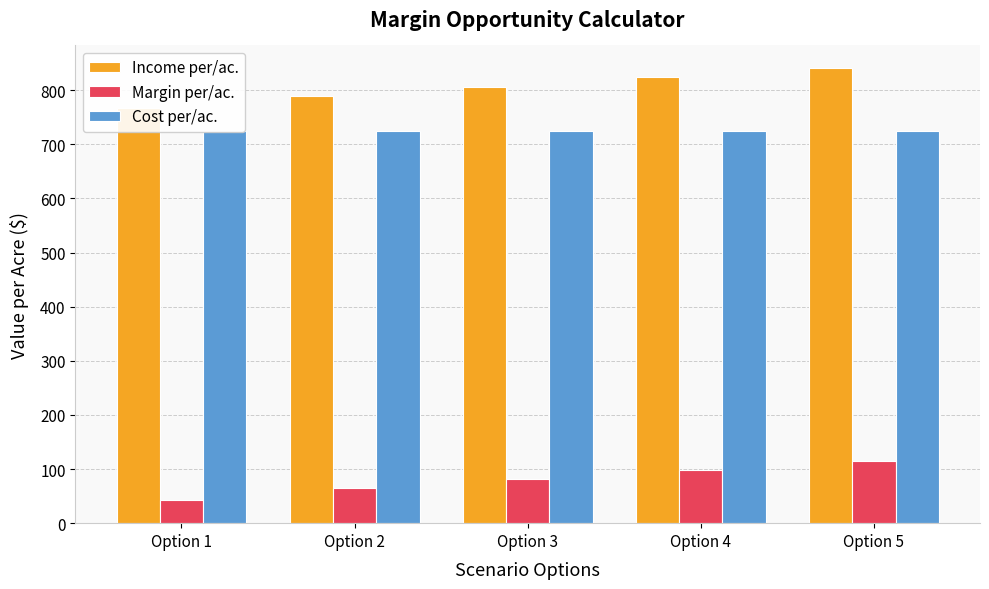

At which category is the sum across all series the highest?

Option 5